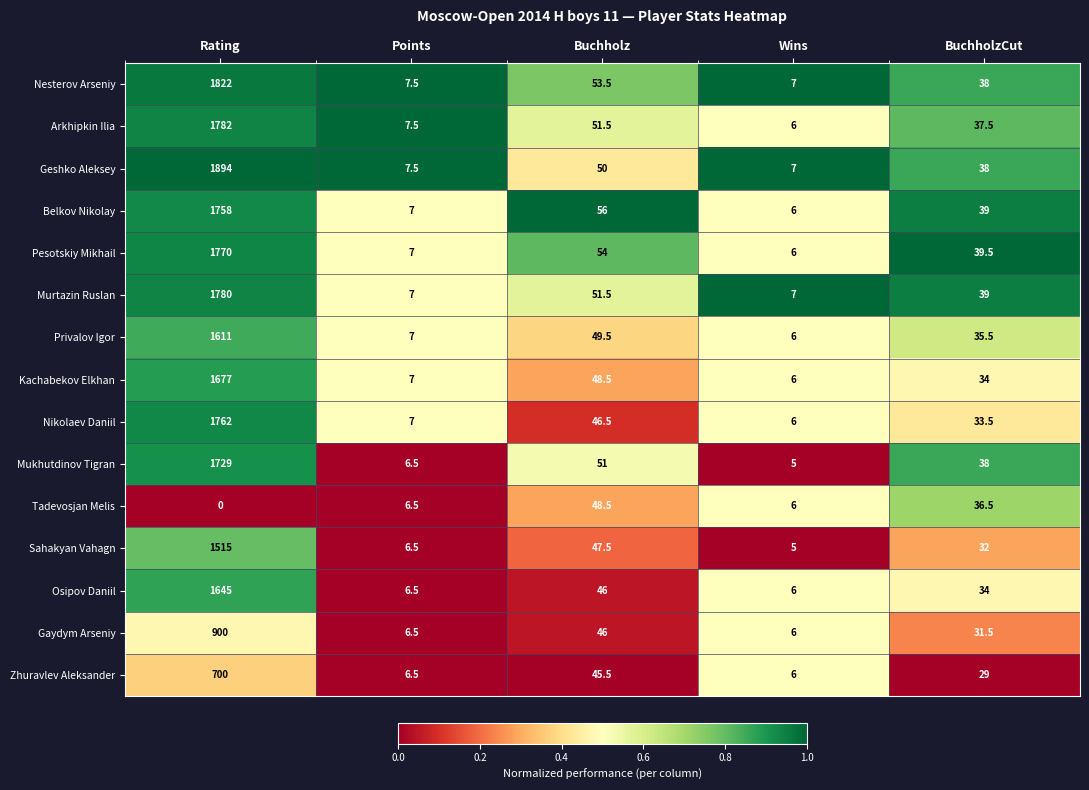

What is the average value of the Gaydym Arseniy series?

198.0